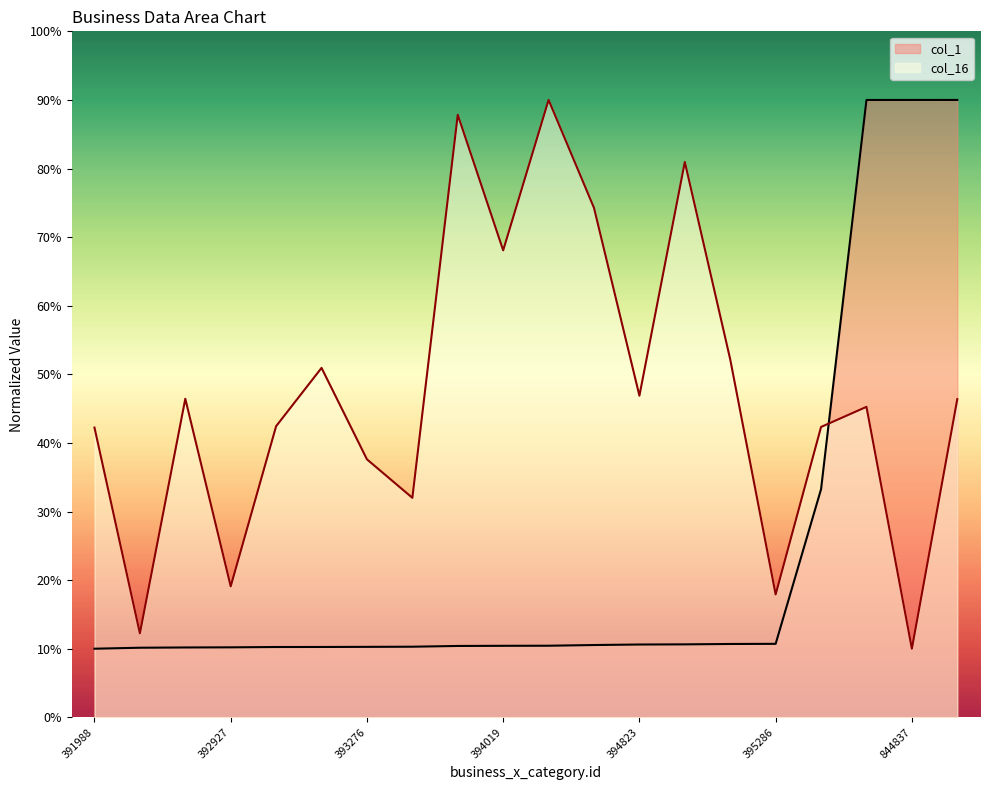

Reading left to right, transcribe all the data shown in this chart.

col_1: 391988=10.0	392644=10.1	392817=10.2	392927=10.2	393145=10.2	393183=10.3	393276=10.3	393373=10.3	393913=10.4	394019=10.4	394082=10.4	394527=10.5	394823=10.6	394926=10.6	395203=10.7	395286=10.7	522875=33.3	844800=90.0	844837=90.0	844853=90.0
col_16: 391988=42.2	392644=12.2	392817=46.4	392927=19.1	393145=42.4	393183=50.9	393276=37.6	393373=32.0	393913=87.8	394019=68.1	394082=90.0	394527=74.3	394823=46.9	394926=81.0	395203=52.2	395286=17.9	522875=42.3	844800=45.3	844837=10.0	844853=46.4